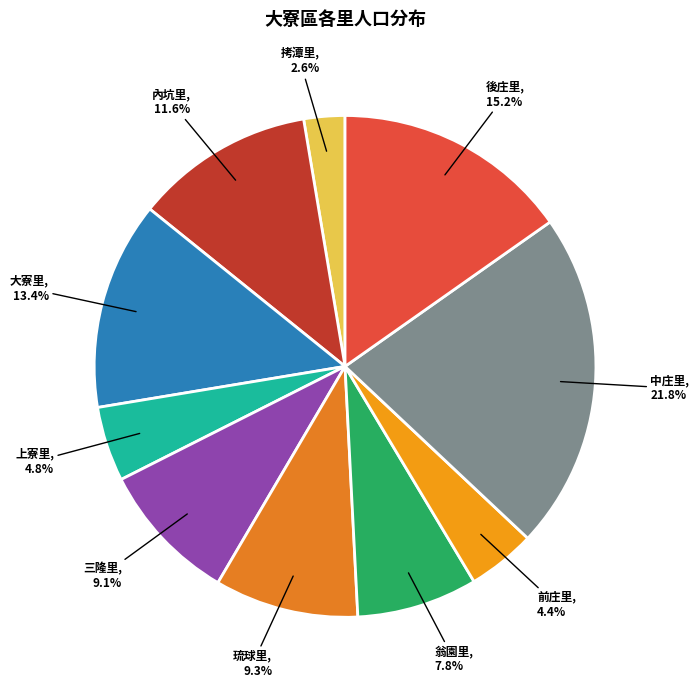

Does 大寮里 account for over 50% of the chart?

No